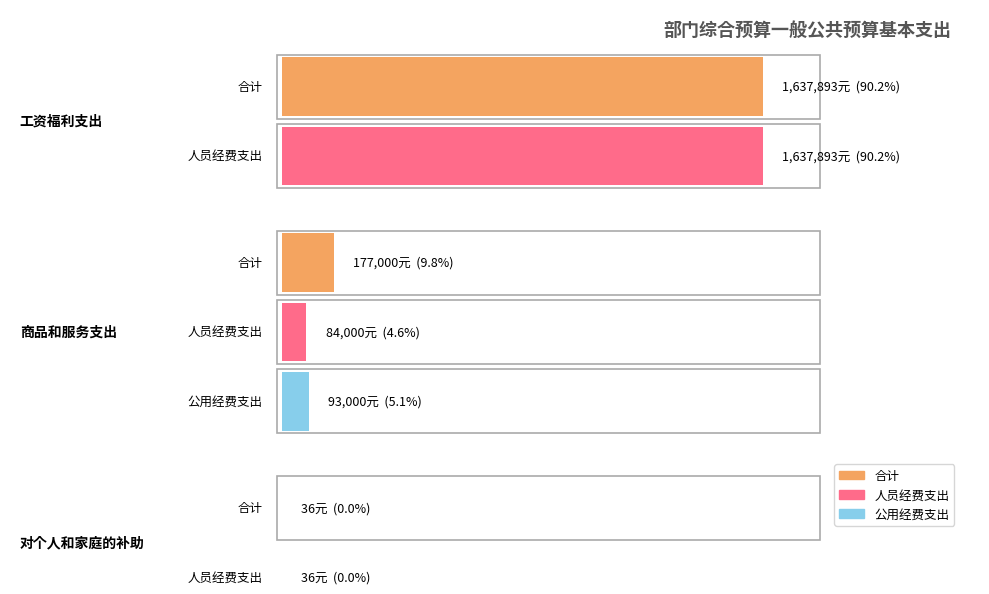

The value of 公用经费支出 at 对个人和家庭的补助 is 0. True or false?

True